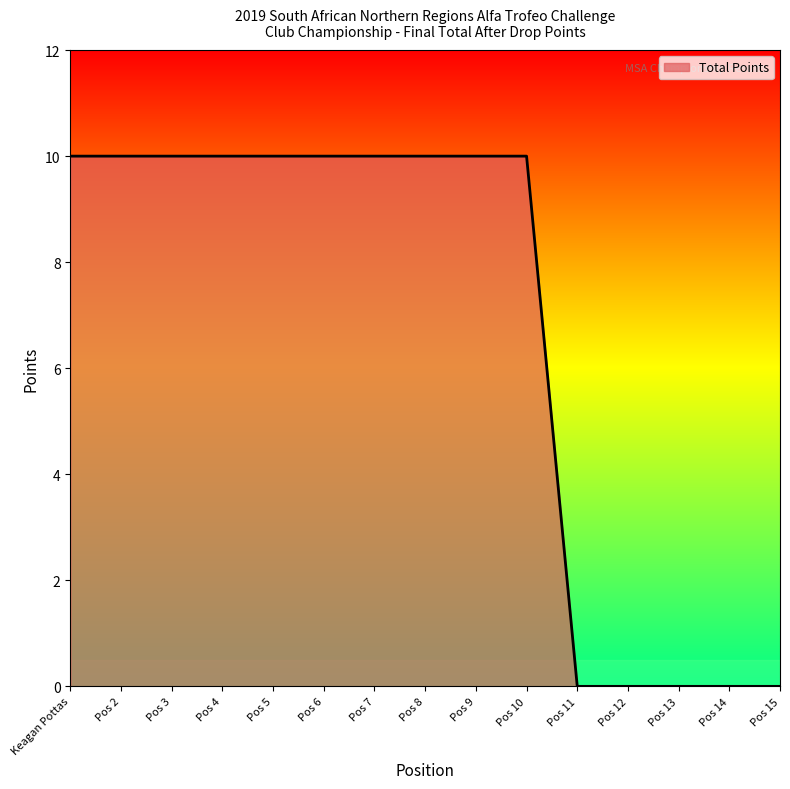

What is the sum of the values at Pos 13 and Pos 5?

10